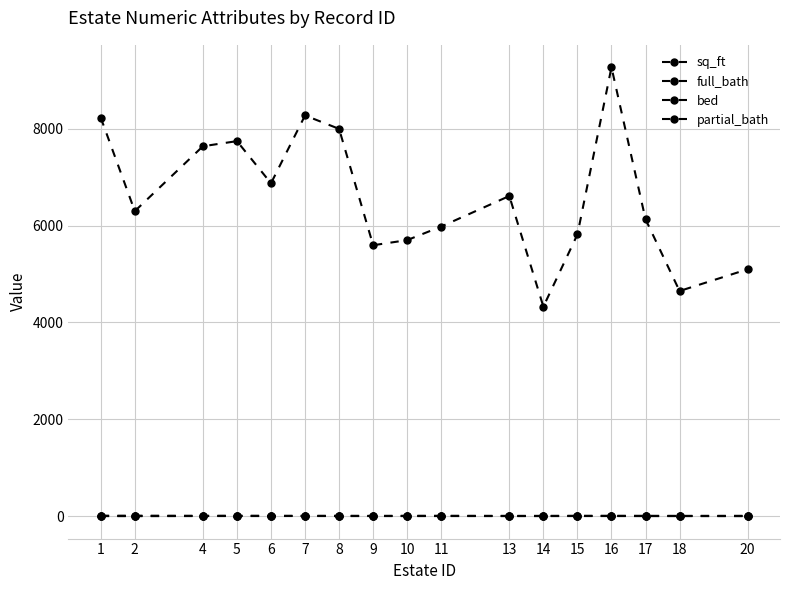

At how many categories does at least one series exceed 209?

17